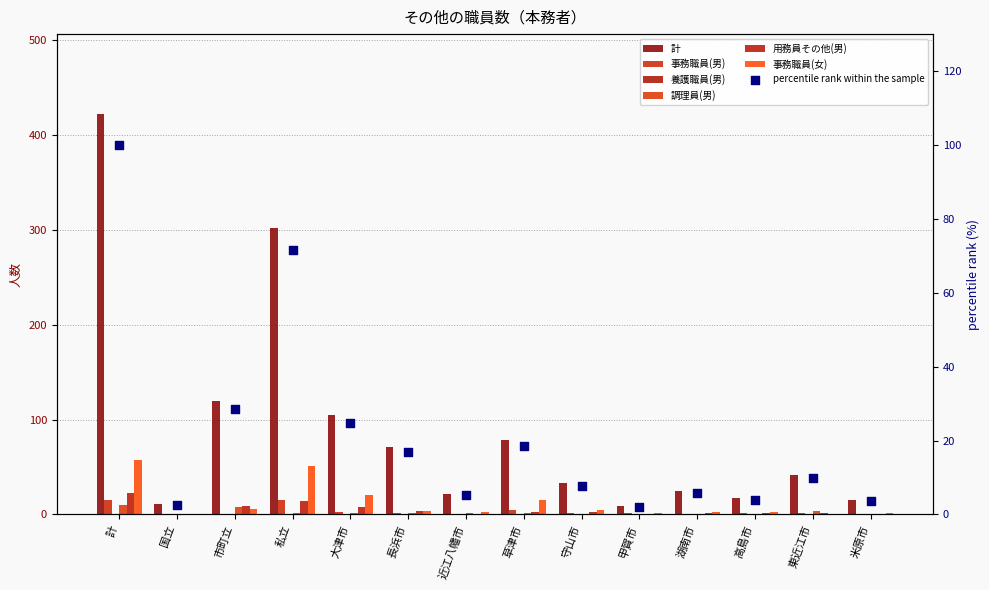

Is the value of 事務職員(男) at 国立 greater than the value of 事務職員(女) at 近江八幡市?

No